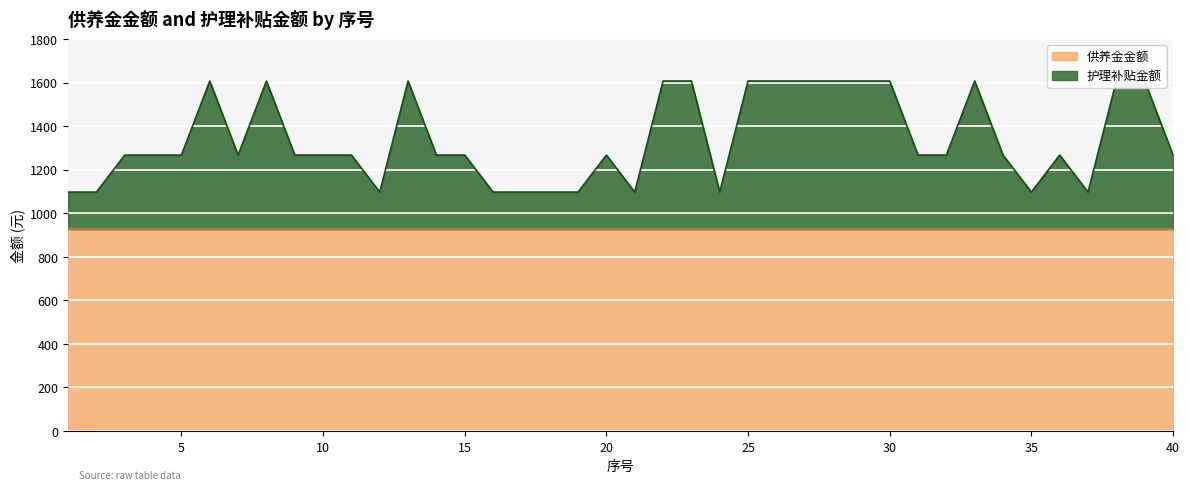

What is the sum of the values at 2 and 20?

2364